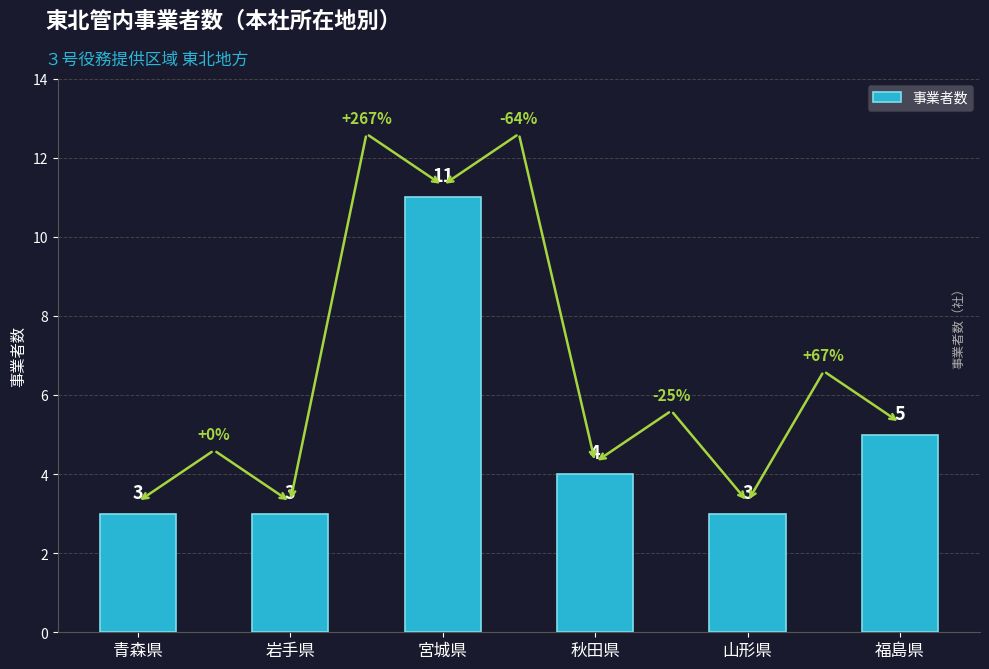

What is the difference between the values at 福島県 and 秋田県?

1